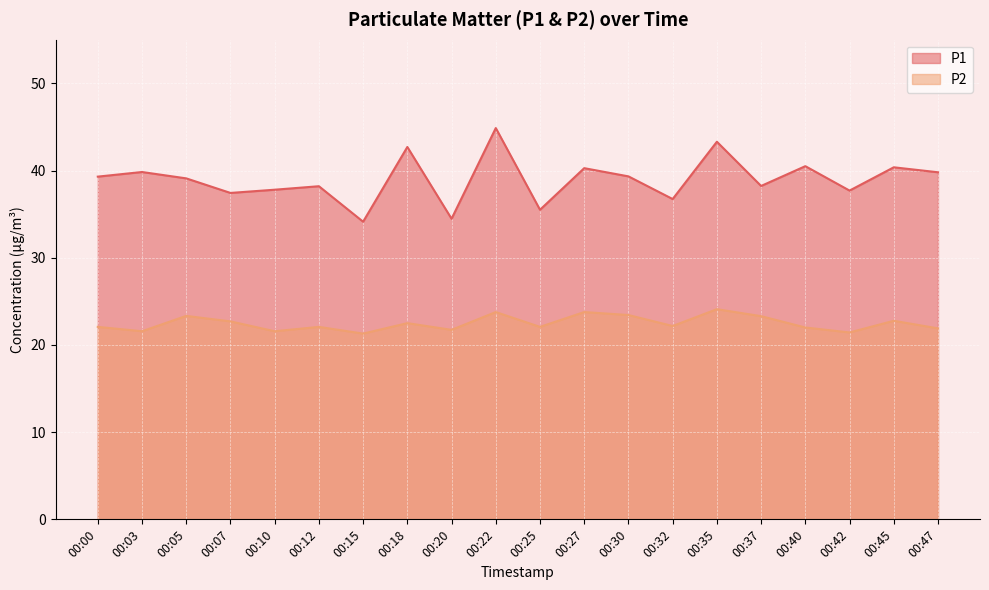

Reading left to right, what are all the values shown in this chart?

P1: 39.3	39.8	39.1	37.4	37.8	38.2	34.1	42.7	34.5	44.9	35.5	40.3	39.3	36.7	43.3	38.2	40.5	37.7	40.4	39.8
P2: 22.1	21.6	23.3	22.7	21.6	22.1	21.3	22.5	21.7	23.8	22.1	23.8	23.4	22.2	24.1	23.3	22.0	21.4	22.8	21.9